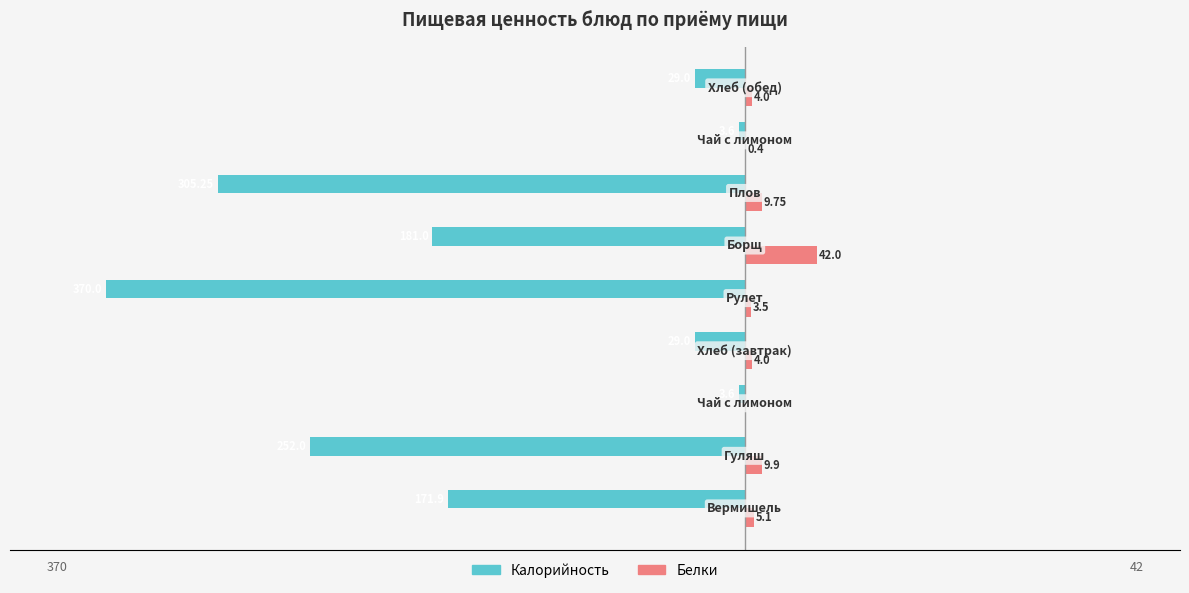

Reading left to right, extract all data points from this chart.

Калорийность: −500=-171.9	−400=-252.0	−300=-3.6	−200=-29.0	−100=-370.0	0=-181.0	100=-305.2	200=-3.6	300=-29.0
Белки: −500=5.1	−400=9.9	−300=0.0	−200=4.0	−100=3.5	0=42.0	100=9.8	200=0.4	300=4.0